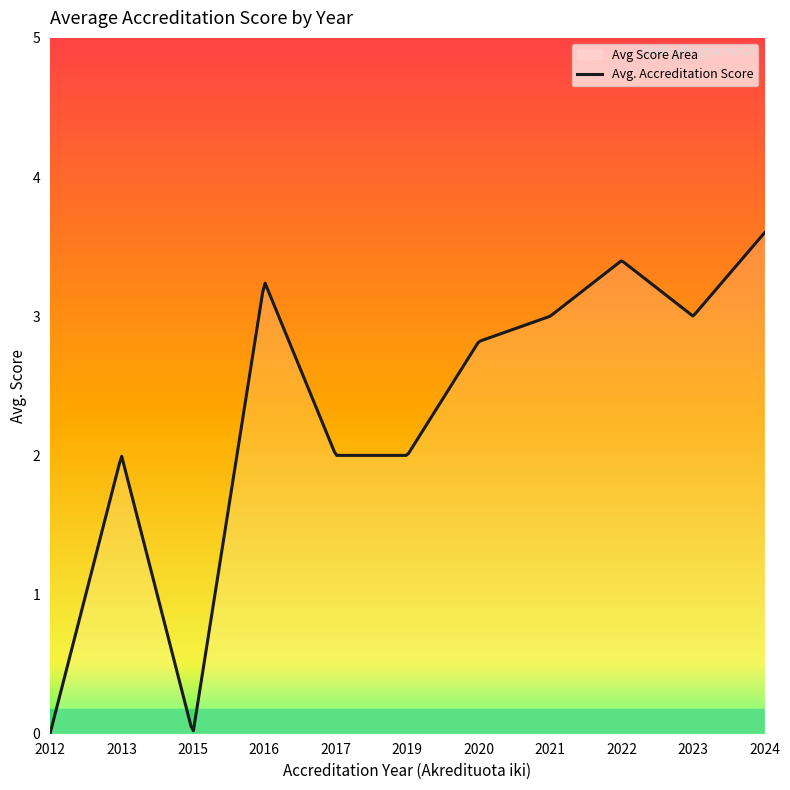

Which has a higher value, 2013 or 2016?

2016